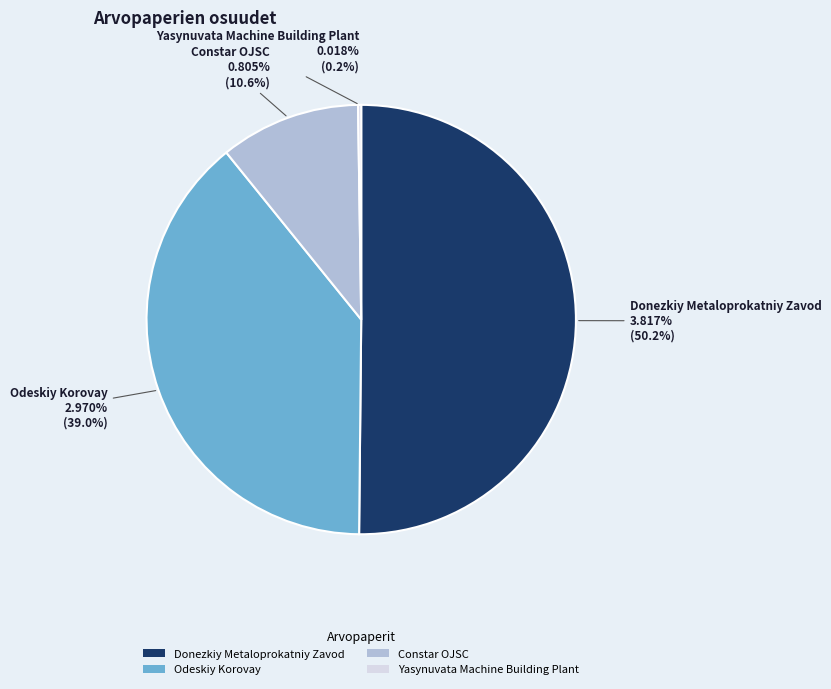

To the nearest percent, what is the difference between the largest and smallest slice percentages?

50%